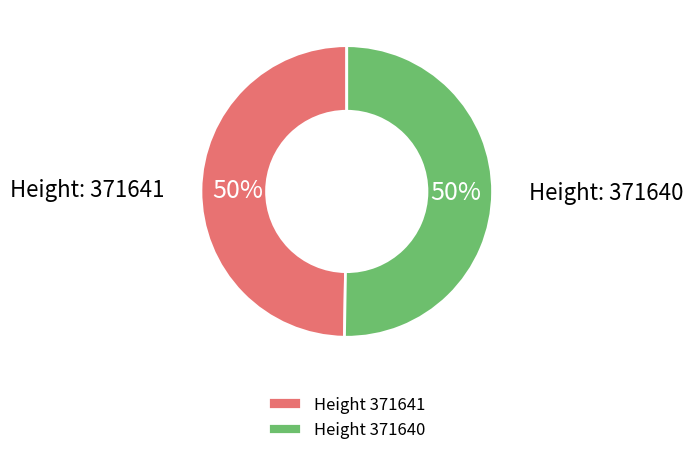

Approximately how many times larger is the value at Height 371641 compared to Height 371640?

1.0